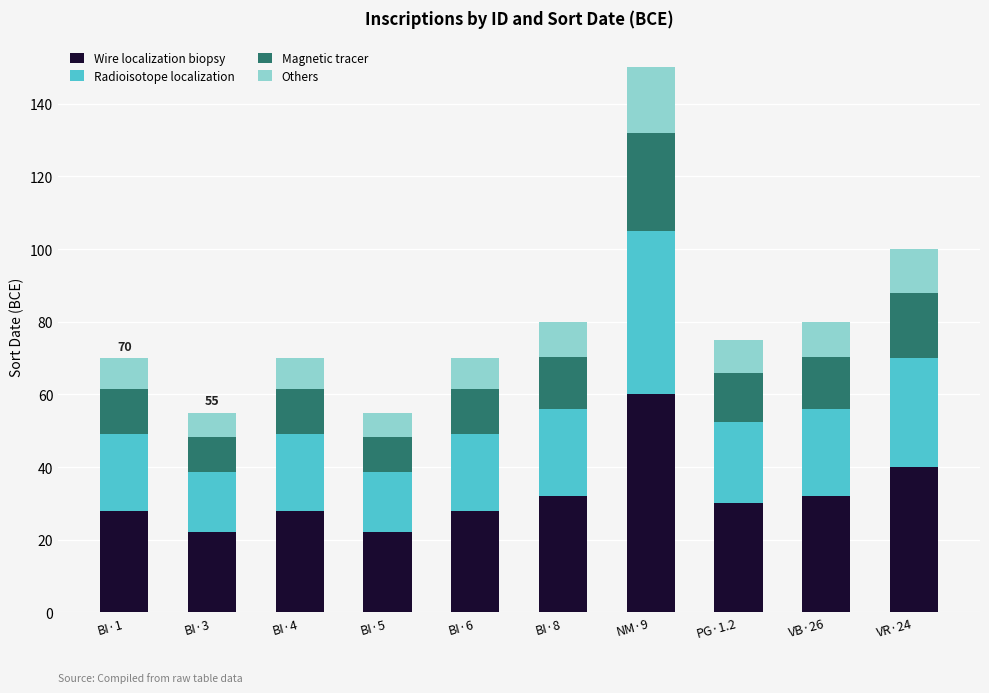

The Wire localization biopsy series shows 28.0 at BI·6. True or false?

True